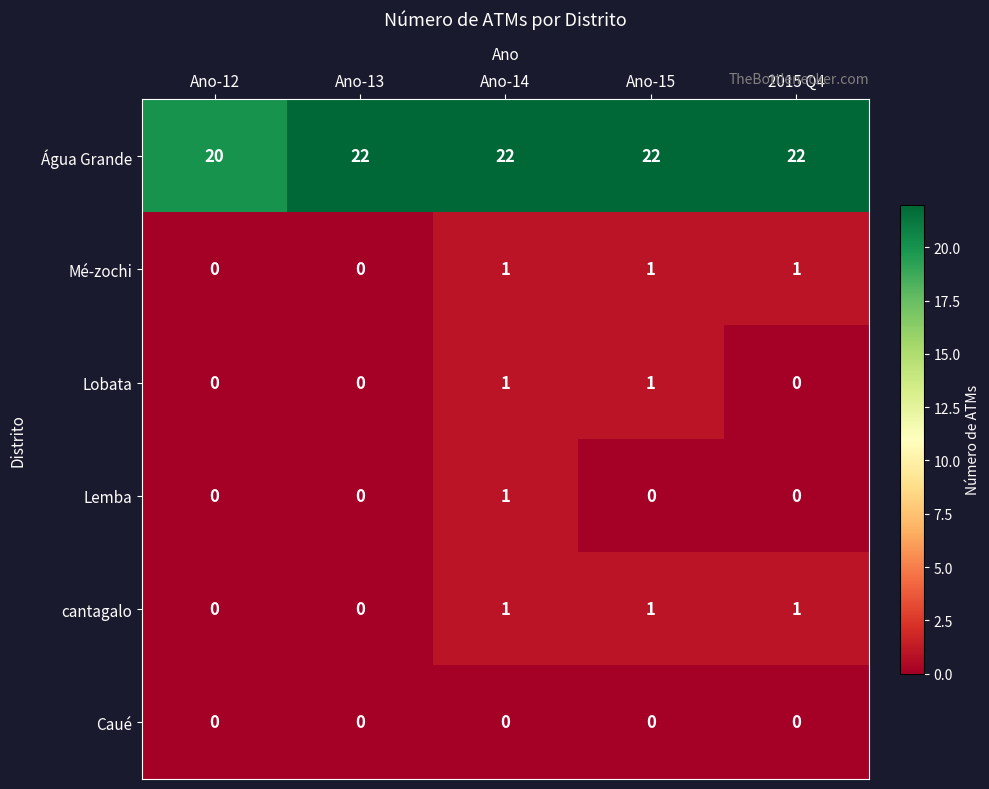

Which series has the largest range (max minus min)?

Água Grande